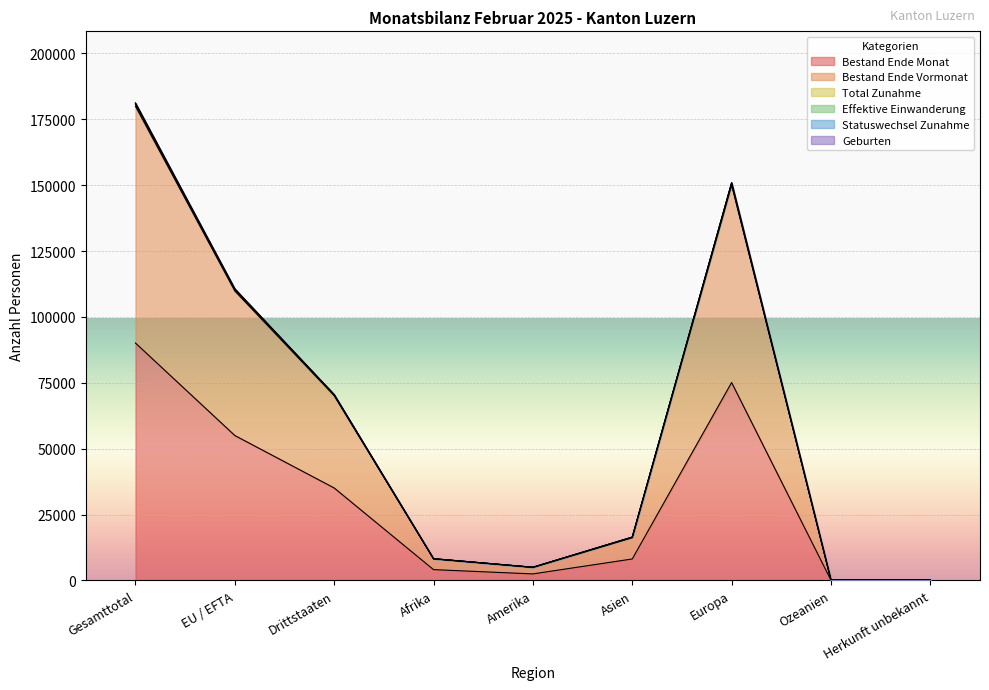

What is the greatest value displayed?

181216